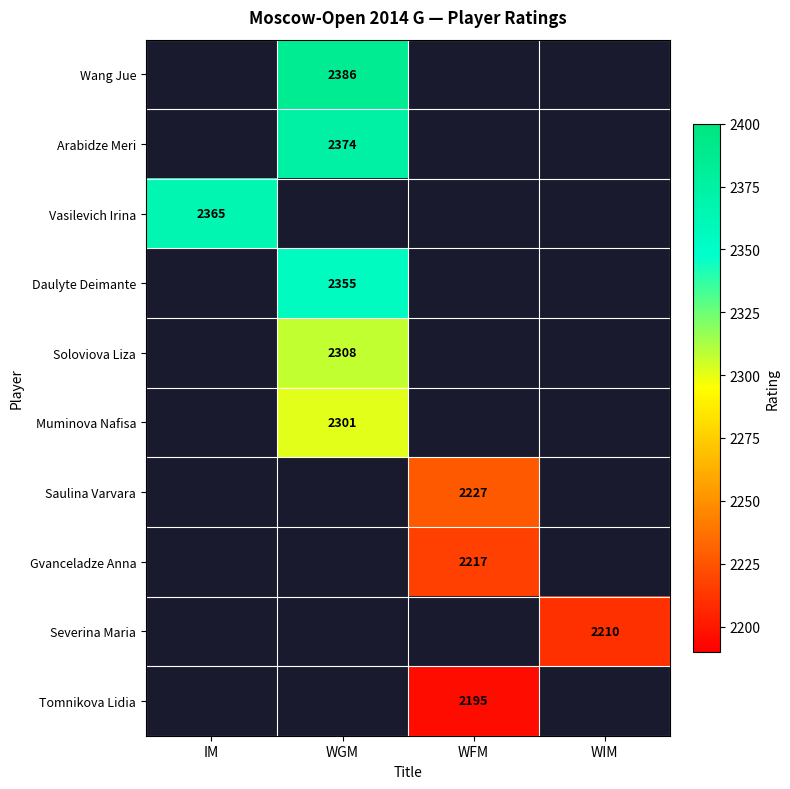

True or false: Daulyte Deimante has a value of 1256 at WGM.

False